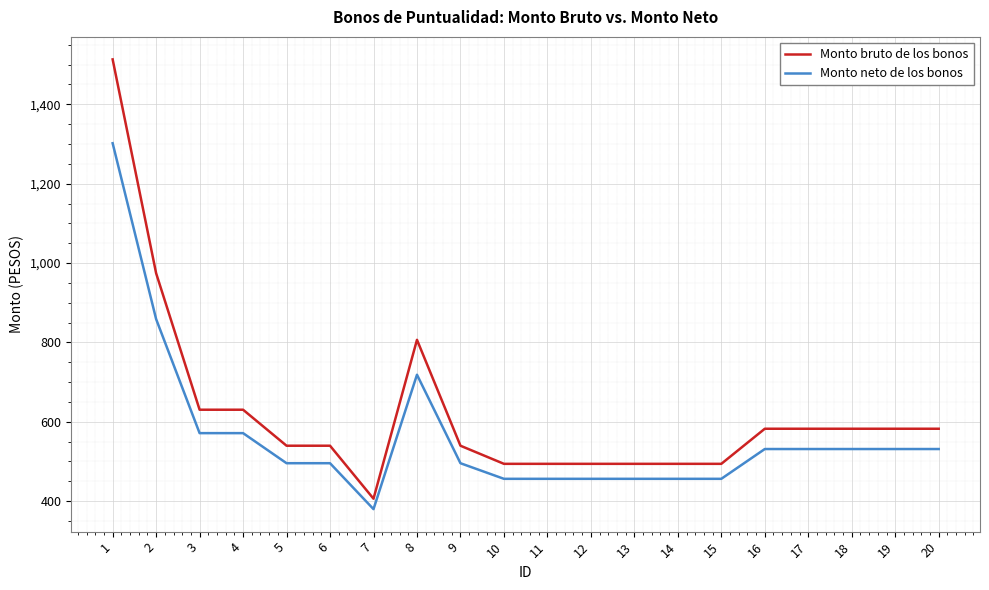

What is the spread (max minus min) of values at 17?

51.1